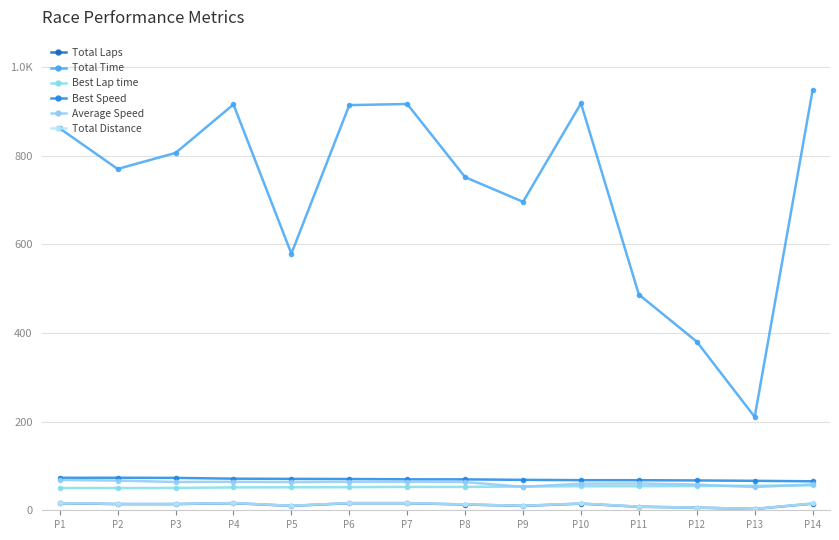

Is this an area chart (filled region under the line)?

No